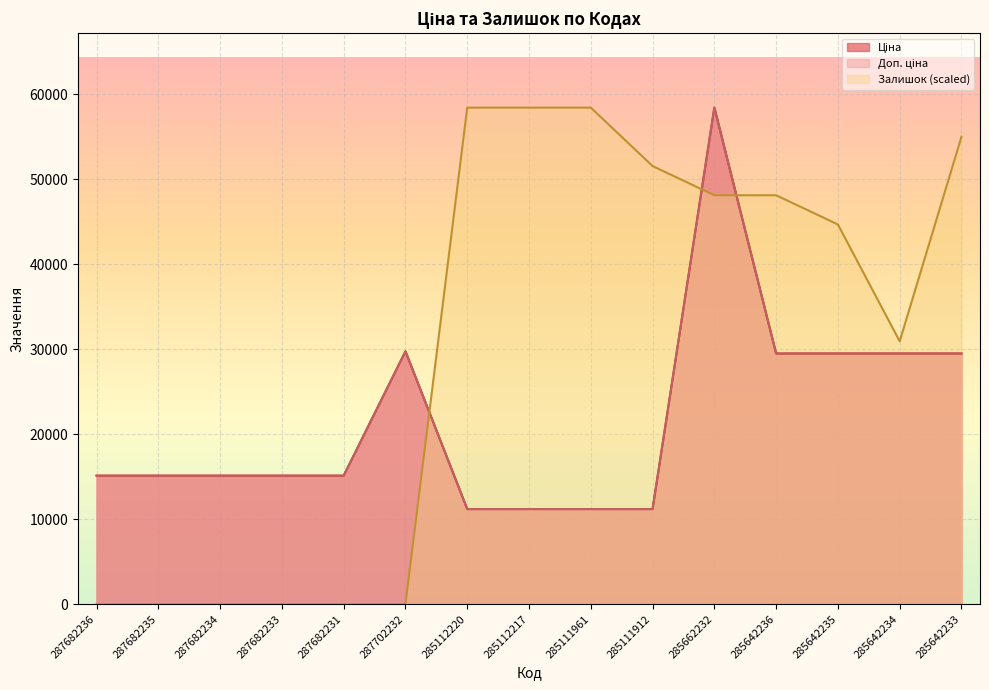

Is the value of Доп. ціна at 285662232 greater than the value of Залишок at 285642233?

Yes